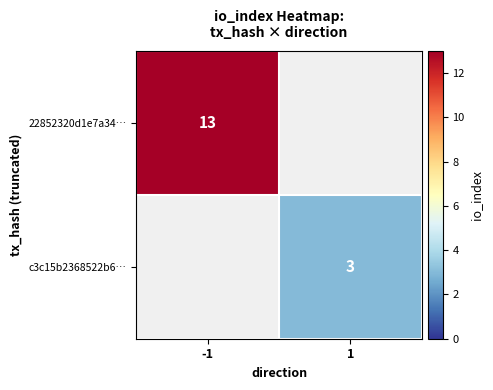

True or false: 22852320d1e7a34… has a value of 13 at -1.

True